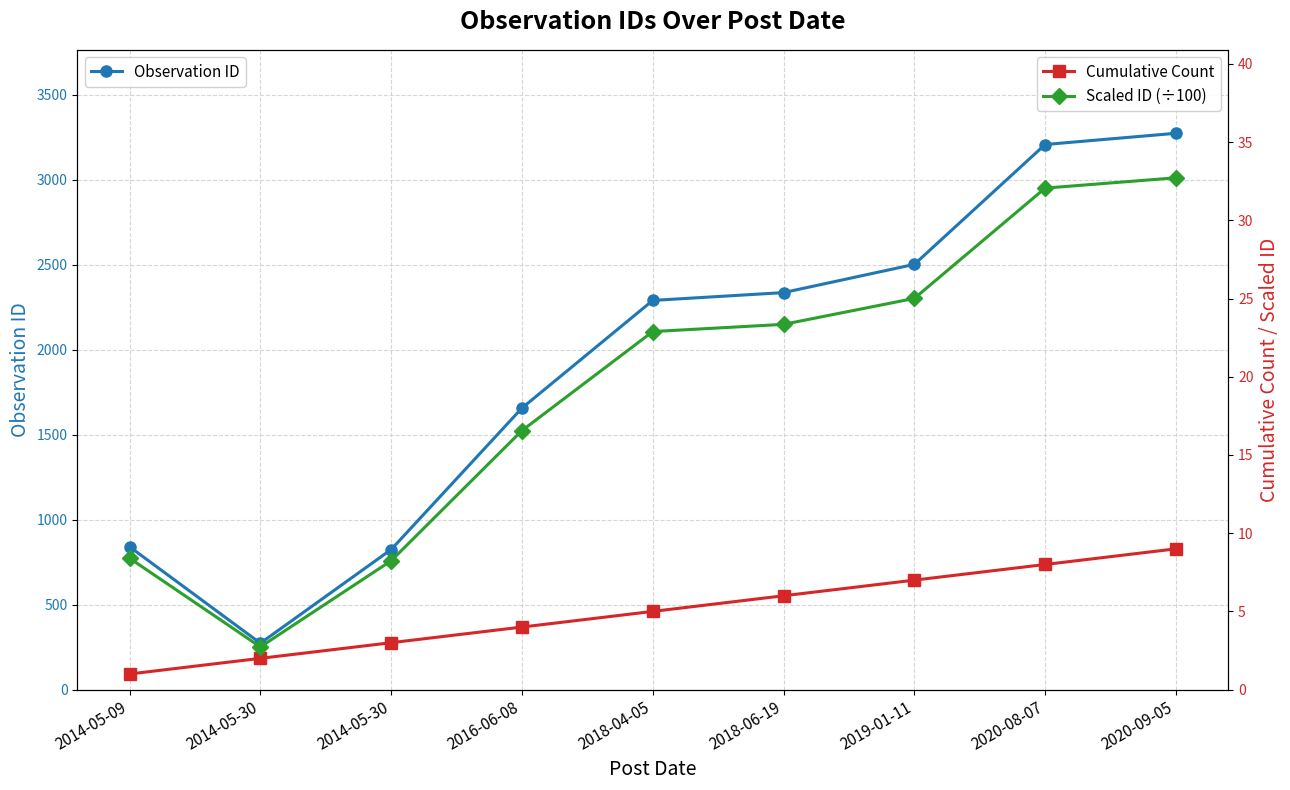

Does the chart have visible grid lines?

Yes